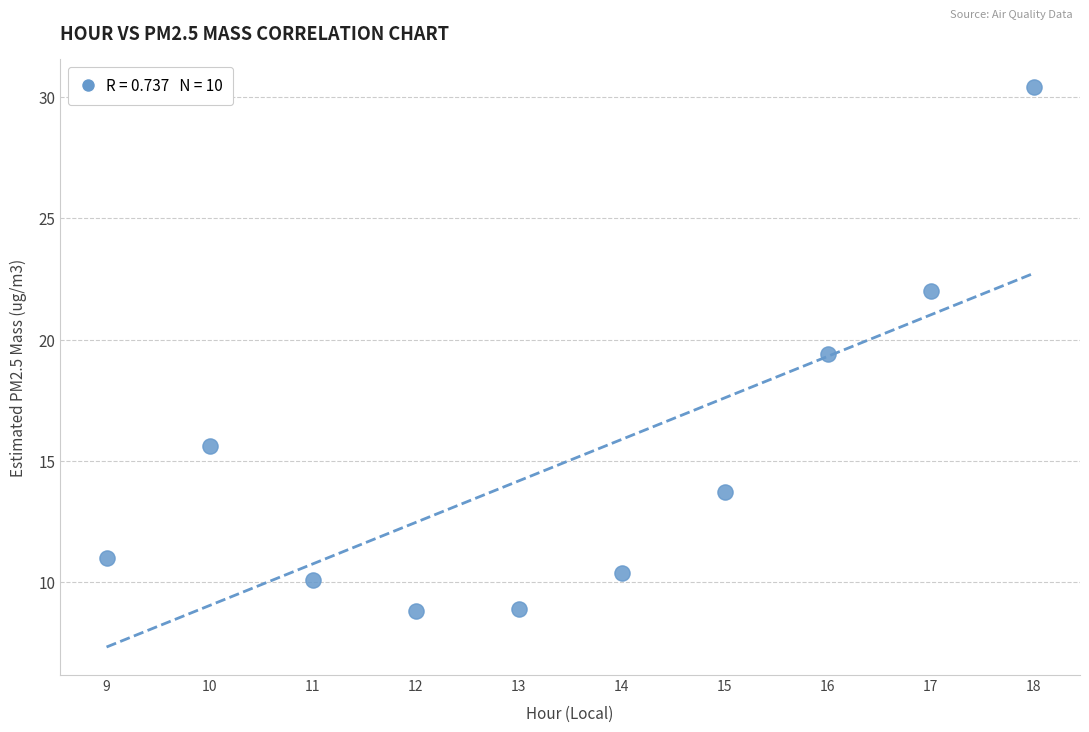

What Y value in the scatter plot is closest to 19?

19.4